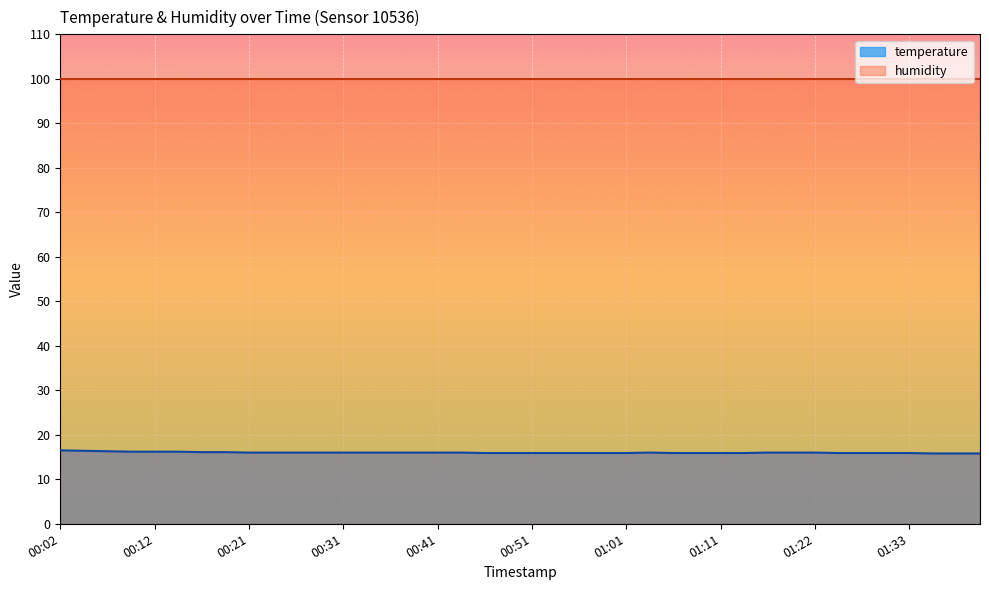

How many data points does each series have?

40